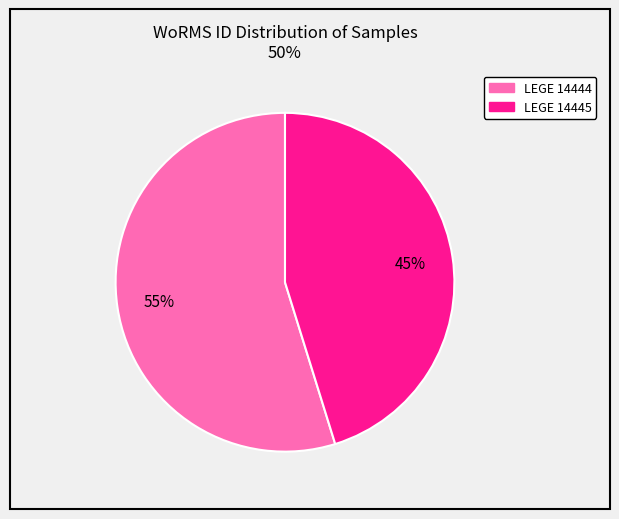

Rank the categories by value from lowest to highest.

LEGE 14445, LEGE 14444